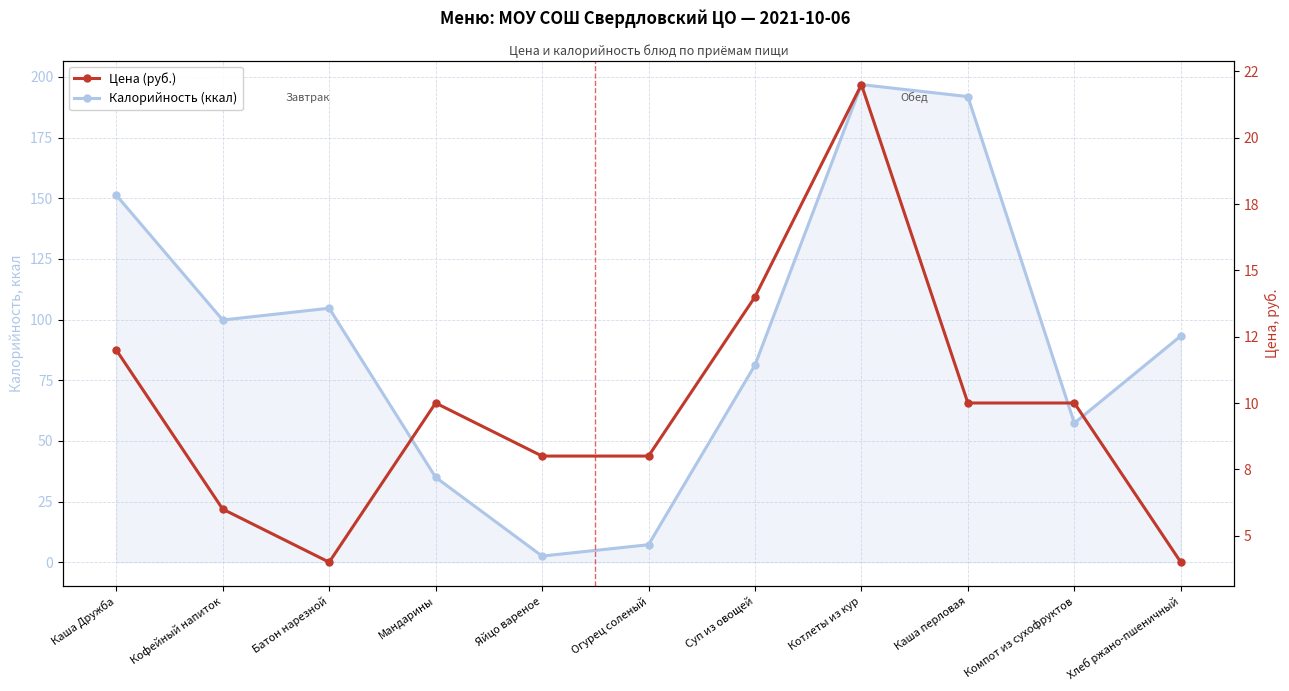

Between which two adjacent categories do Калорийность (ккал) and Цена (руб.) first intersect?

Мандарины and Яйцо вареное